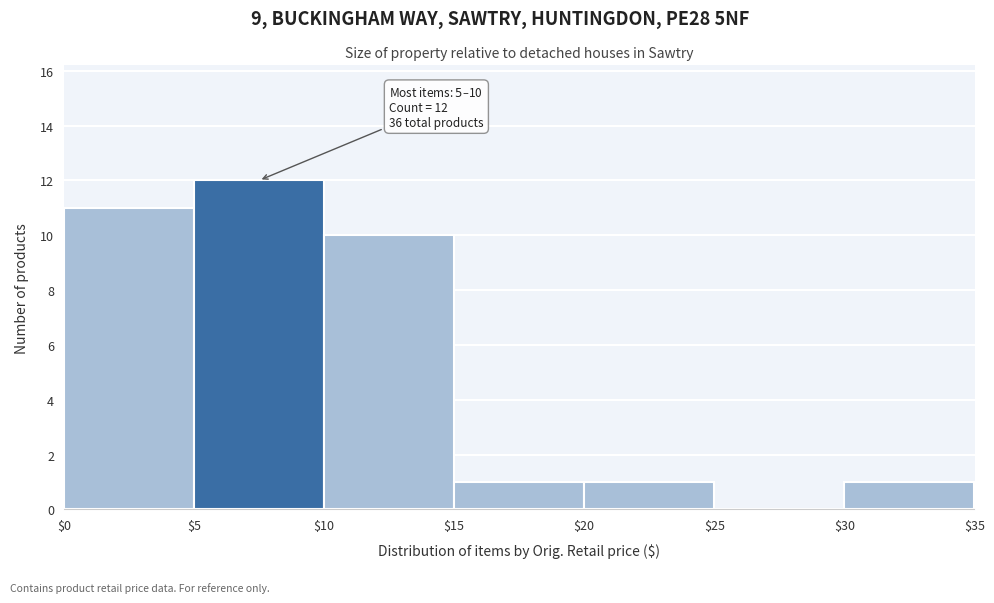

Over which range of the x-axis is the bar tallest?

$5 to $10